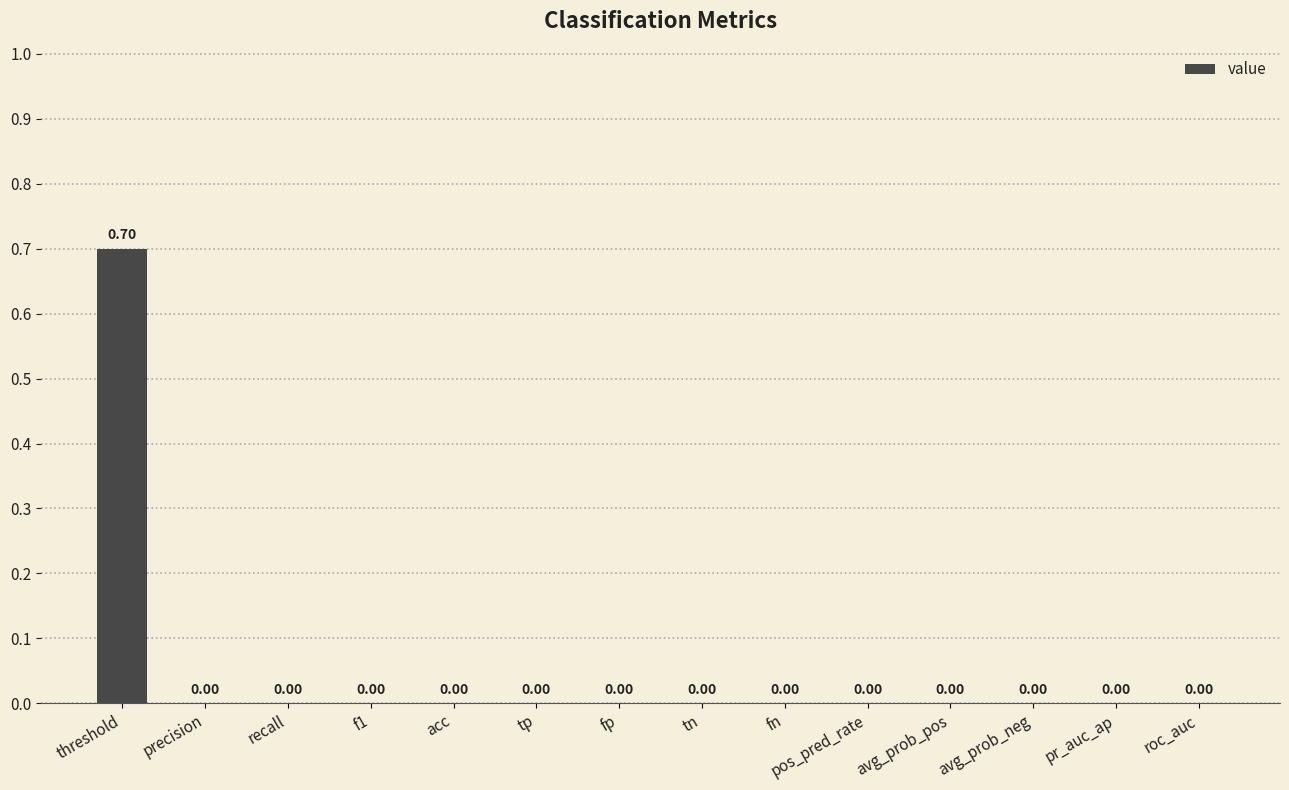

What is the sum of all values?

0.7